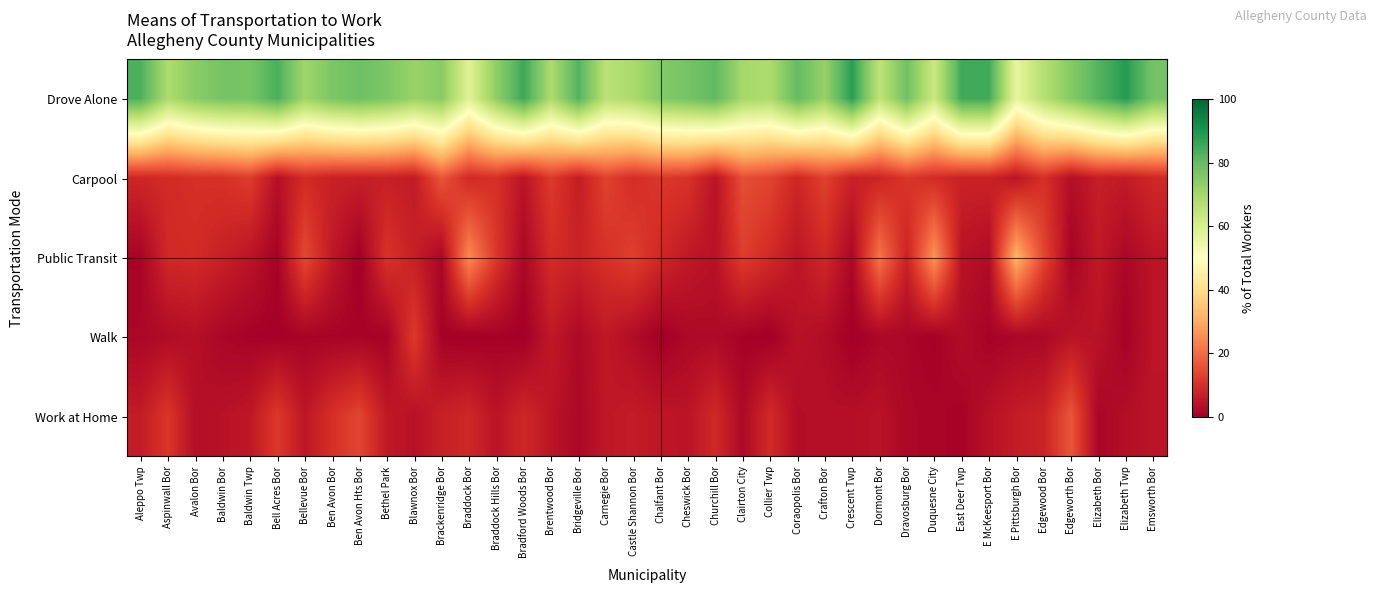

Rank the series by their maximum value, from highest to lowest.

Drove Alone, Public Transit, Work at Home, Carpool, Walk